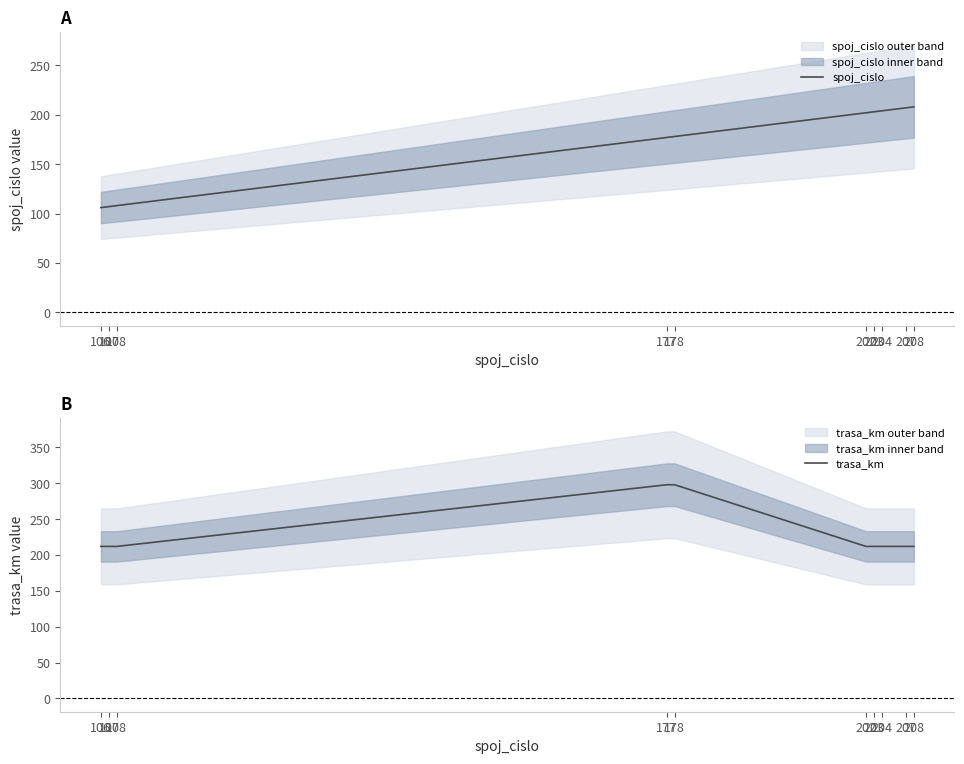

Reading right to left, what are all the values shown in this chart?

spoj_cislo: 208	207	204	203	202	178	177	108	107	106
trasa_km: 212	212	212	212	212	298	298	212	212	212